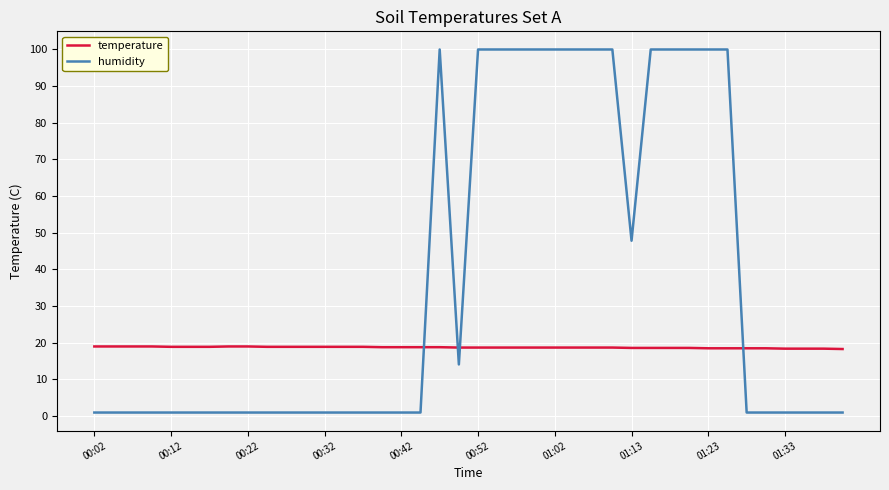

Which series has the widest spread of values?

humidity